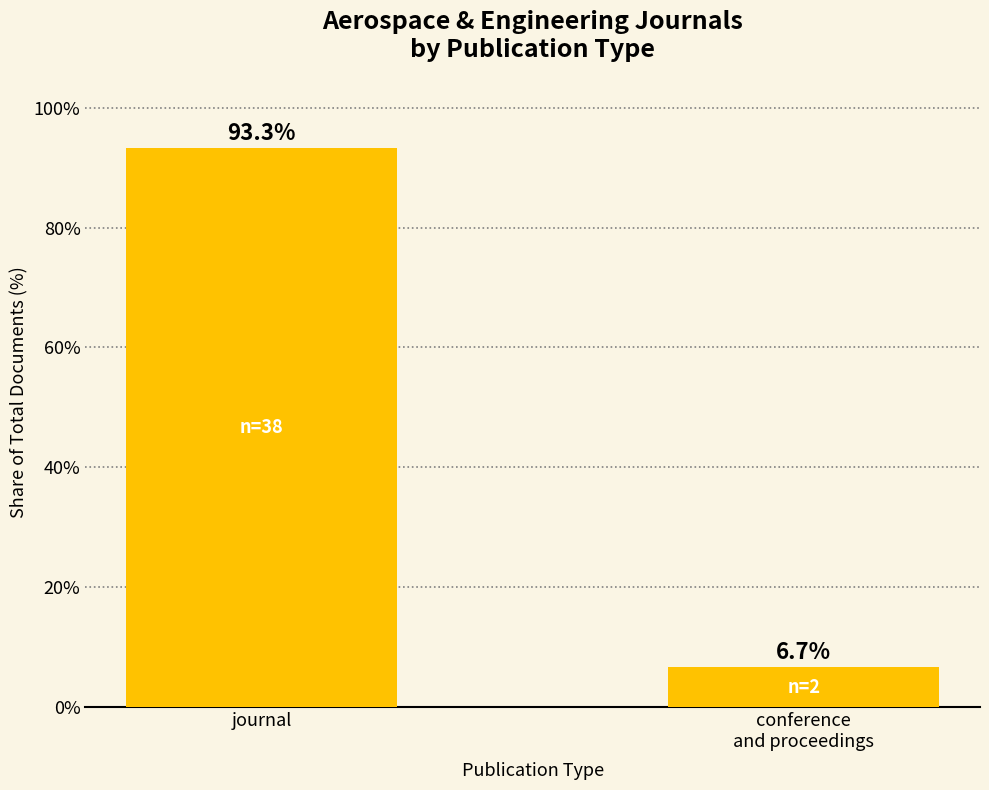

Reading right to left, list all the values displayed in this chart.

conference
and proceedings=6.7	journal=93.3